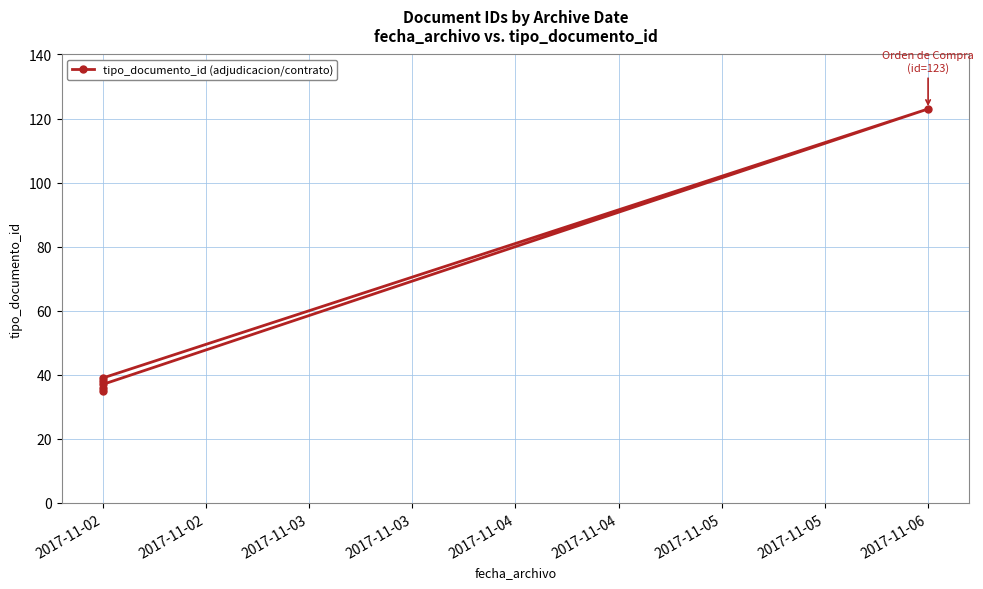

What is the average value?

51